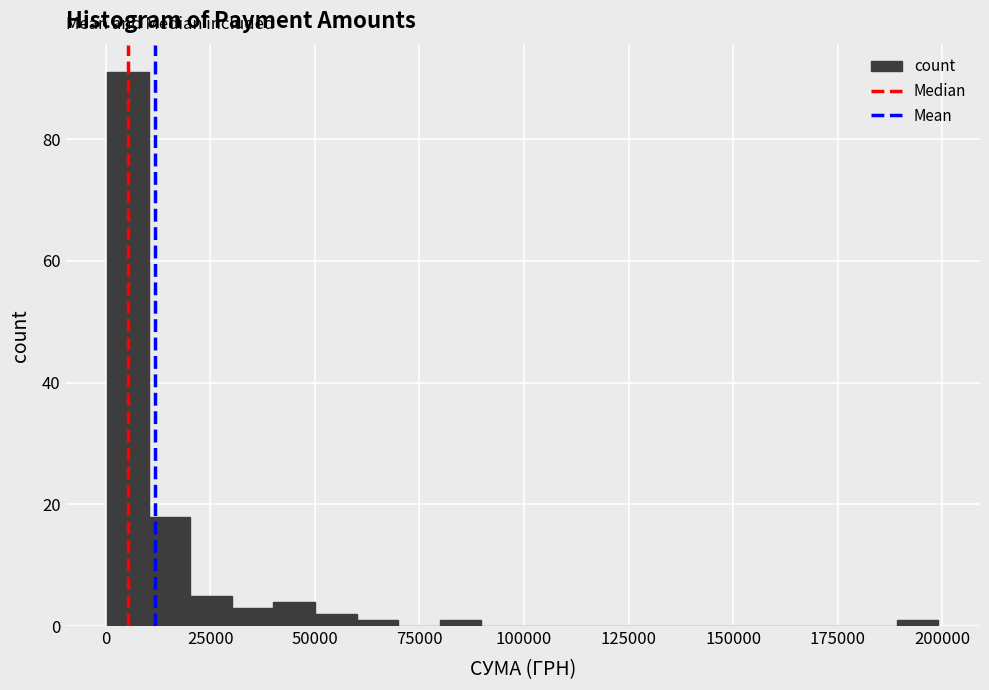

Around what value on the x-axis is the tallest bar? Give the approximate position of its centre, as read against the axis.

5000